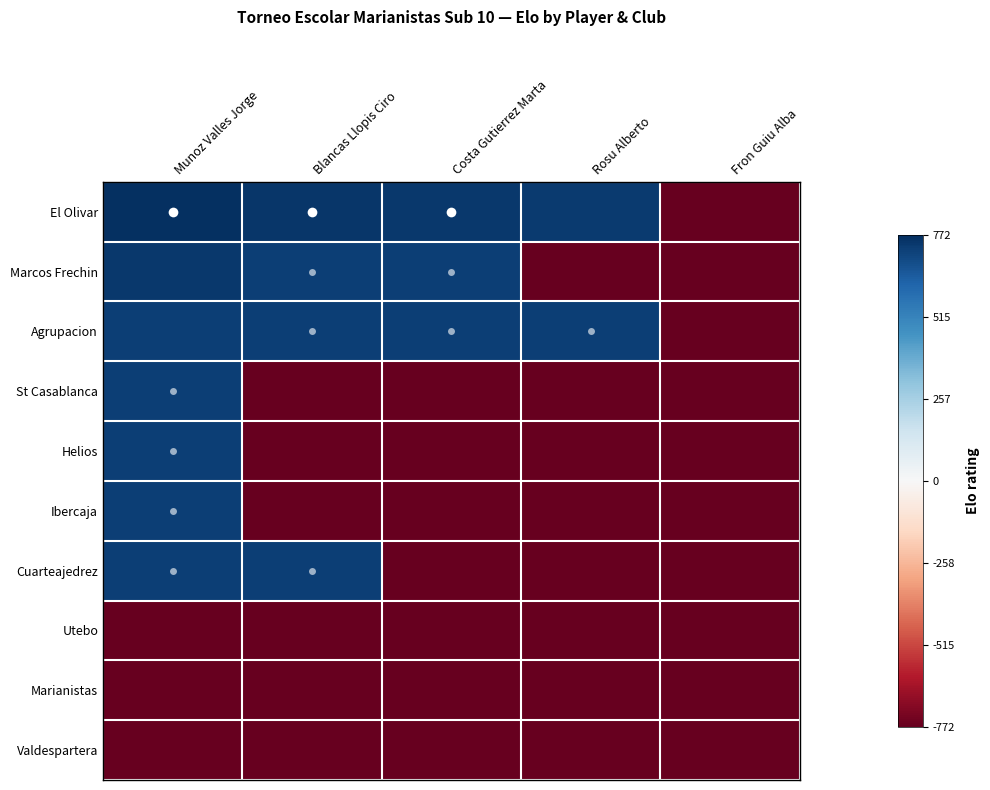

How many data points does each series have?

5